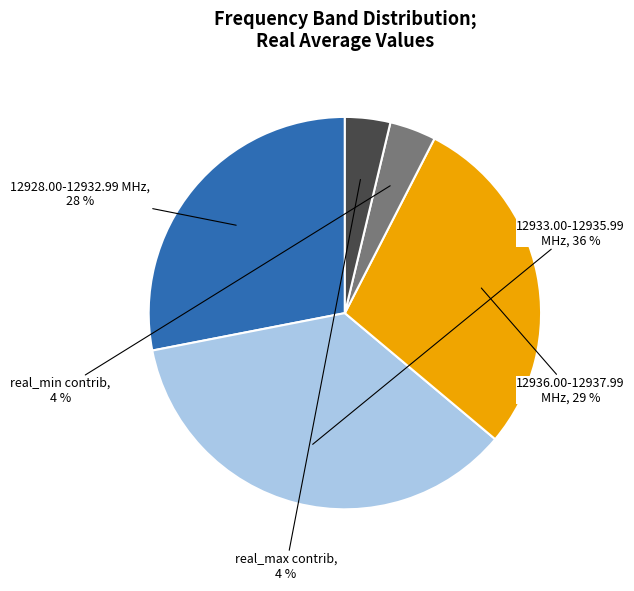

To the nearest percent, what is the difference between the largest and smallest slice percentages?

32%